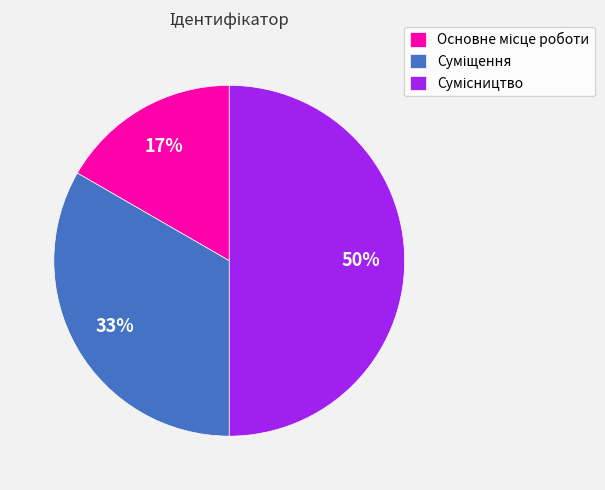

To the nearest percent, what is the difference between the largest and smallest slice percentages?

33%